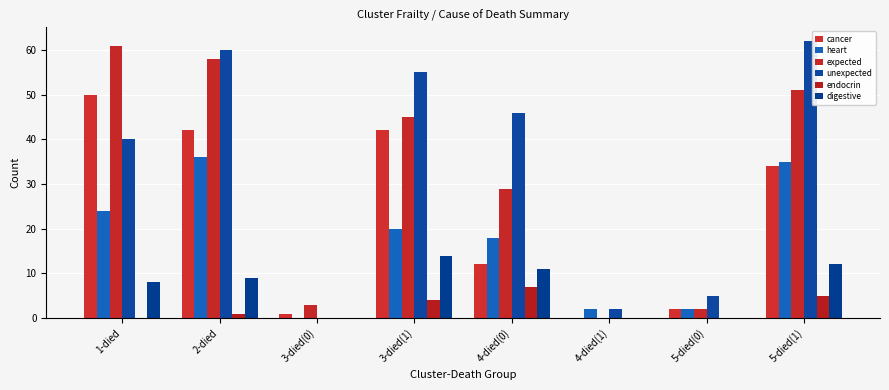

What is the difference between the endocrin values at 3-died(1) and 4-died(1)?

4